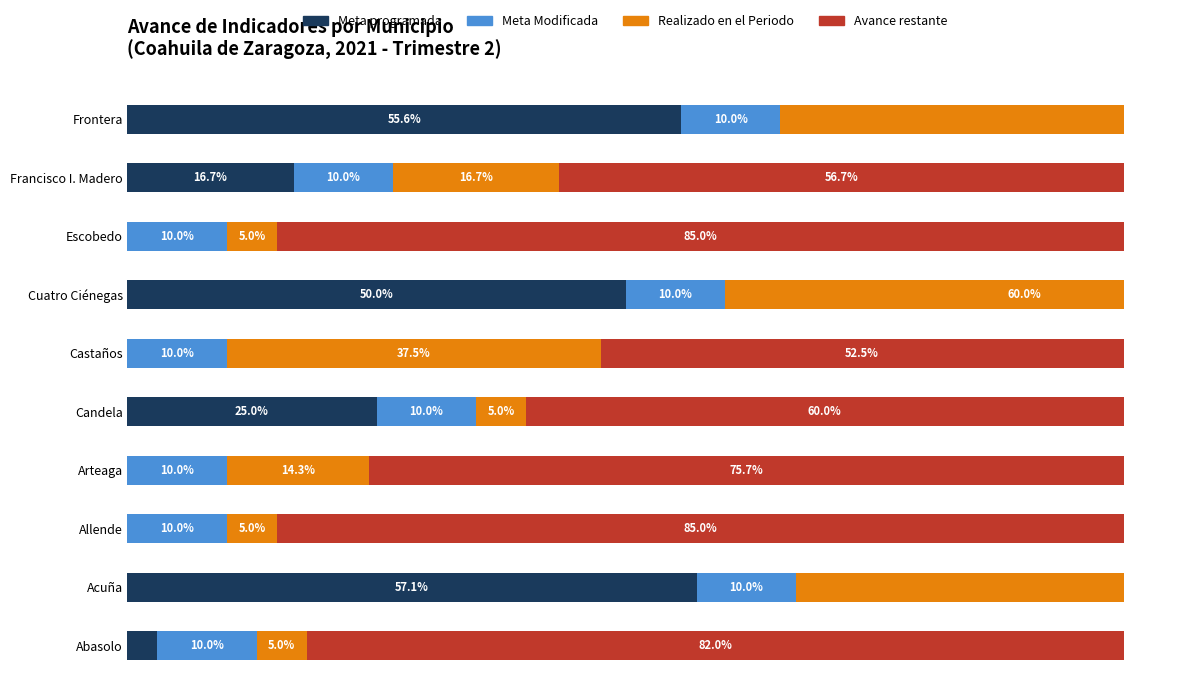

Between 80 and 40, which is larger?

80